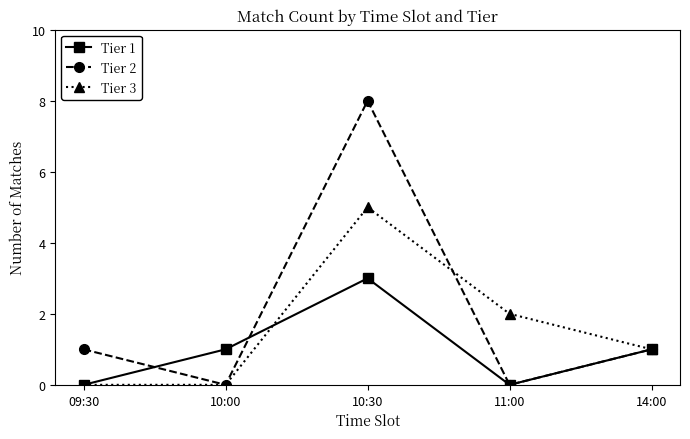

What is the approximate value of Tier 1 at 10:30?

3